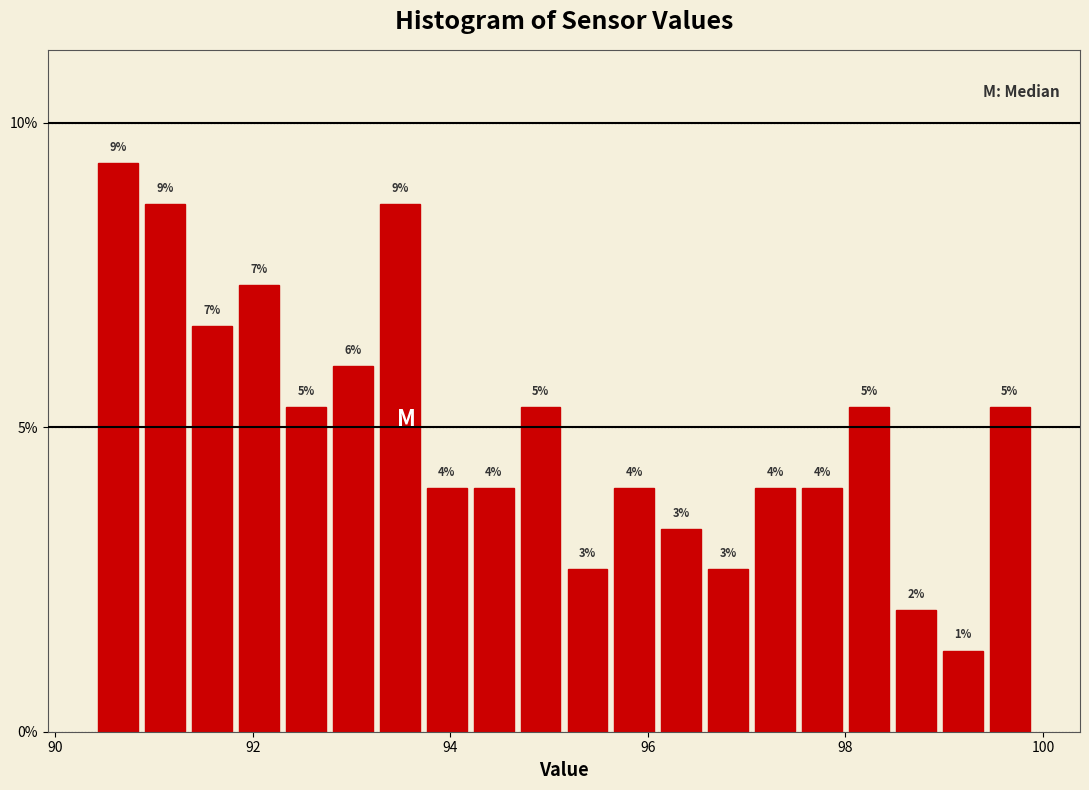

Read against the x-axis, roughly where is the centre of the tallest bar?

90.6